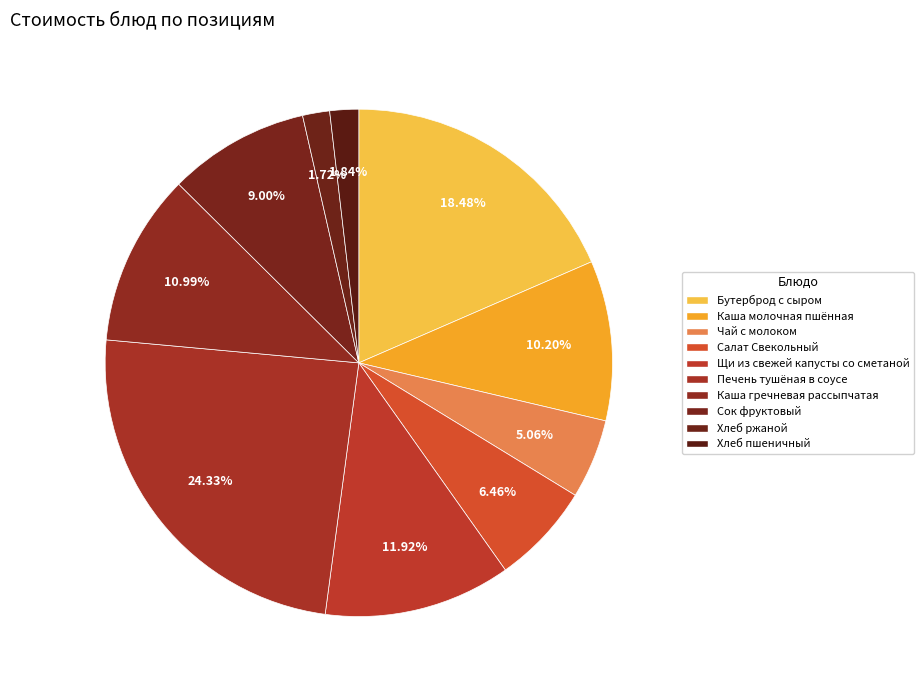

Does Каша гречневая рассыпчатая represent more than half of the total?

No